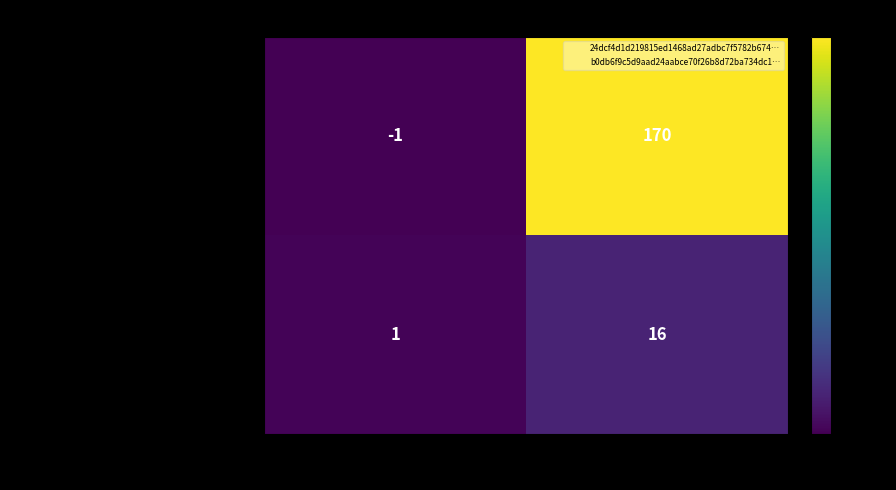

What is the spread (max minus min) of values at io_index?

154